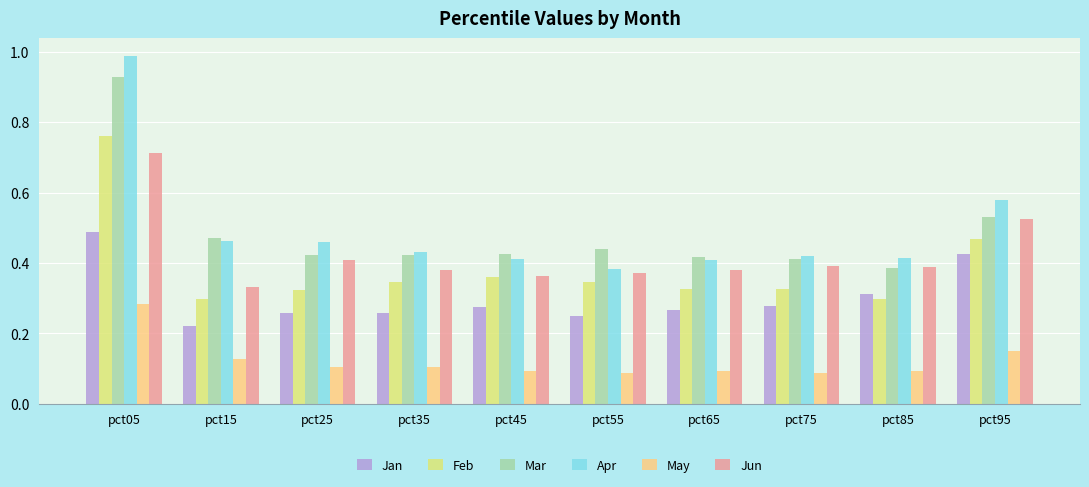

At pct05, list the series in order from smallest to largest.

May, Jan, Jun, Feb, Mar, Apr